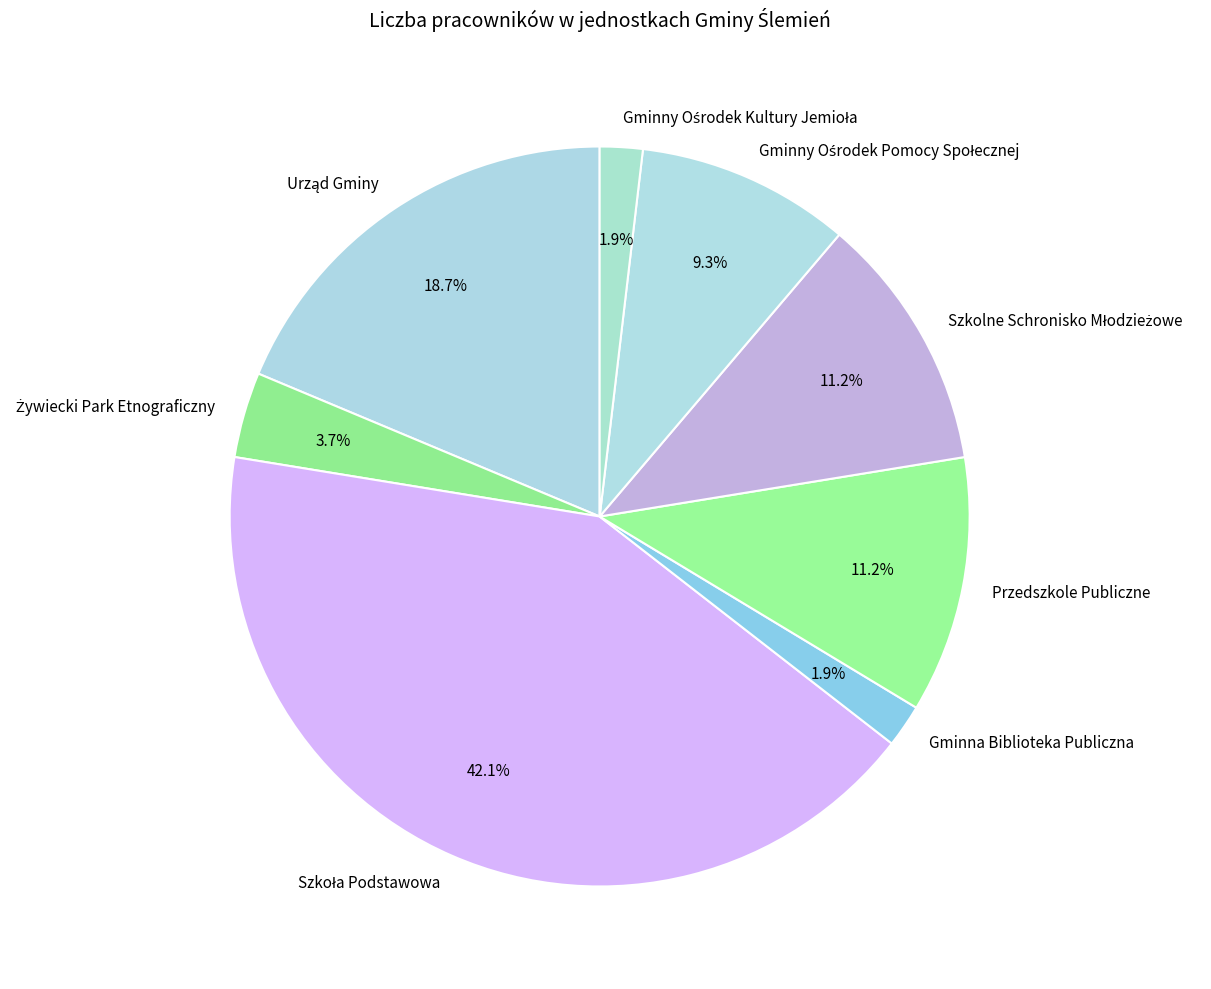

Count the number of slices in the pie.

8